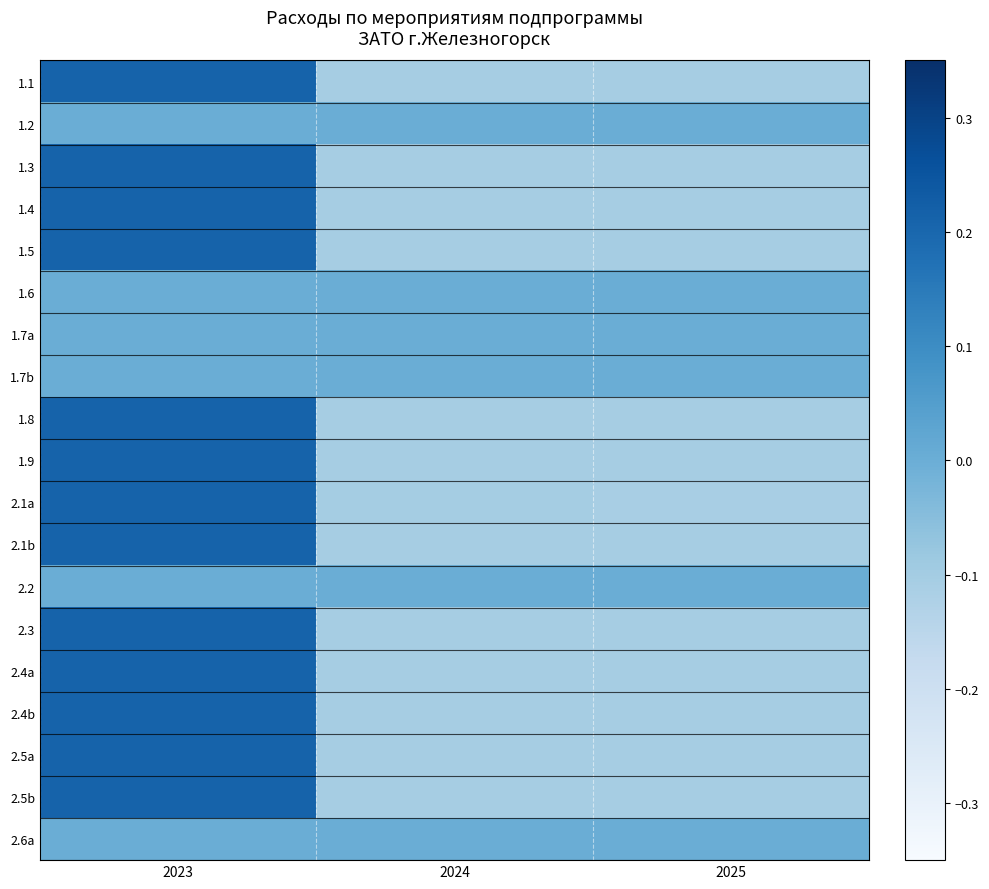

How many categories are shown in the chart?

3